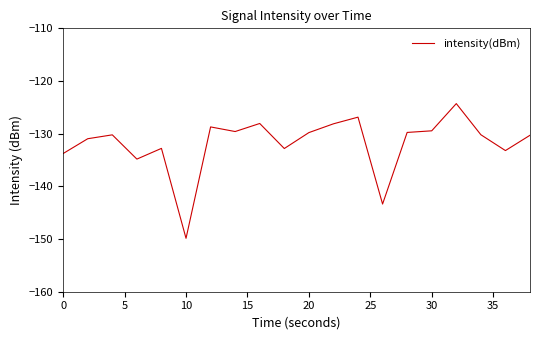

What is the sum of all values?

-2636.9